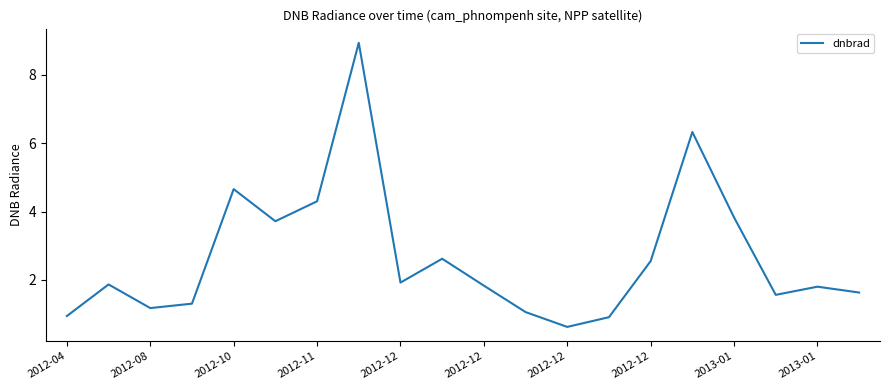

What is the minimum value shown in the chart?

0.6